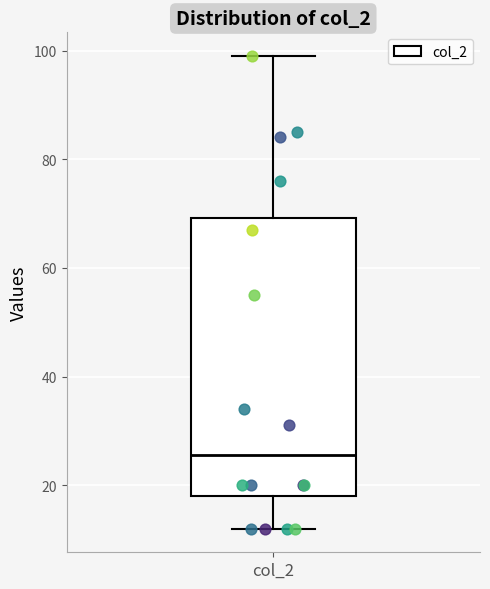

Transcribe this box plot: give where the median line is, the range the box spans, and where the two whiskers end, as read against the y-axis. The values are not printed on the chart, so give them approximately, as read against the axis.

median 26, box 18 to 70, whiskers 12 to 100